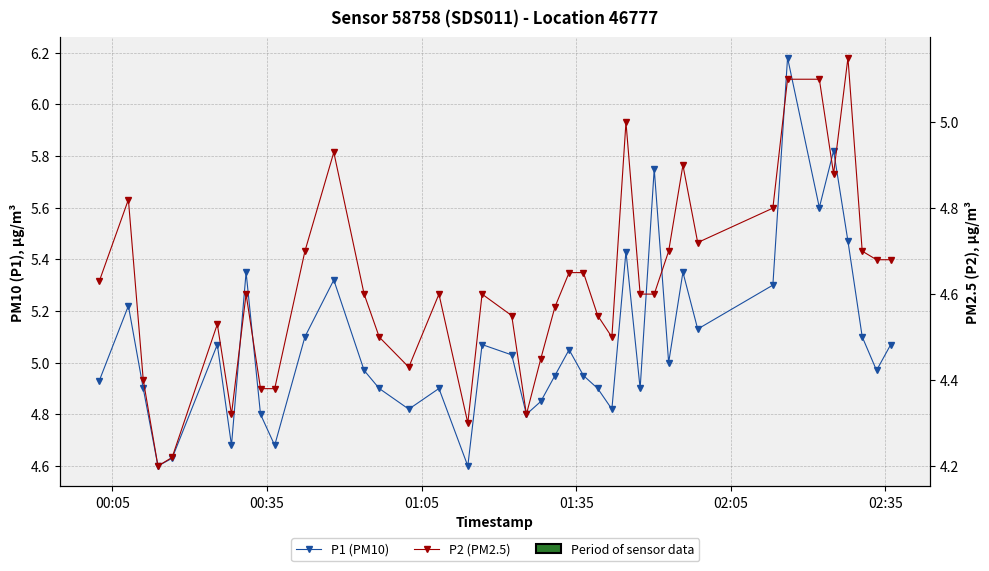

What is the value of the P2 (PM2.5) point at the 12th from the left?

4.9